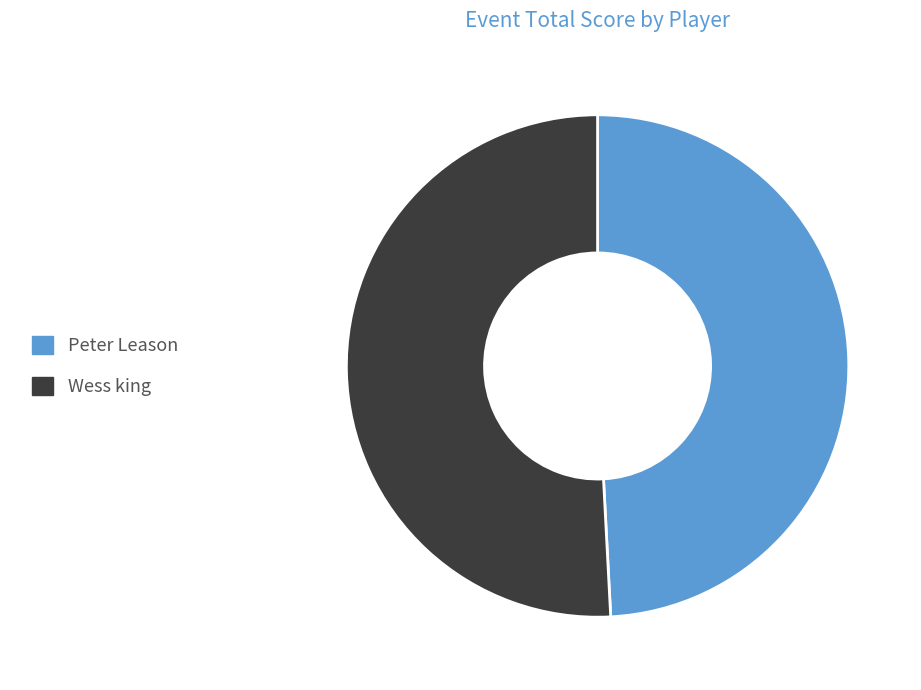

What is the ratio of the value at Wess king to the value at Peter Leason?

1.0